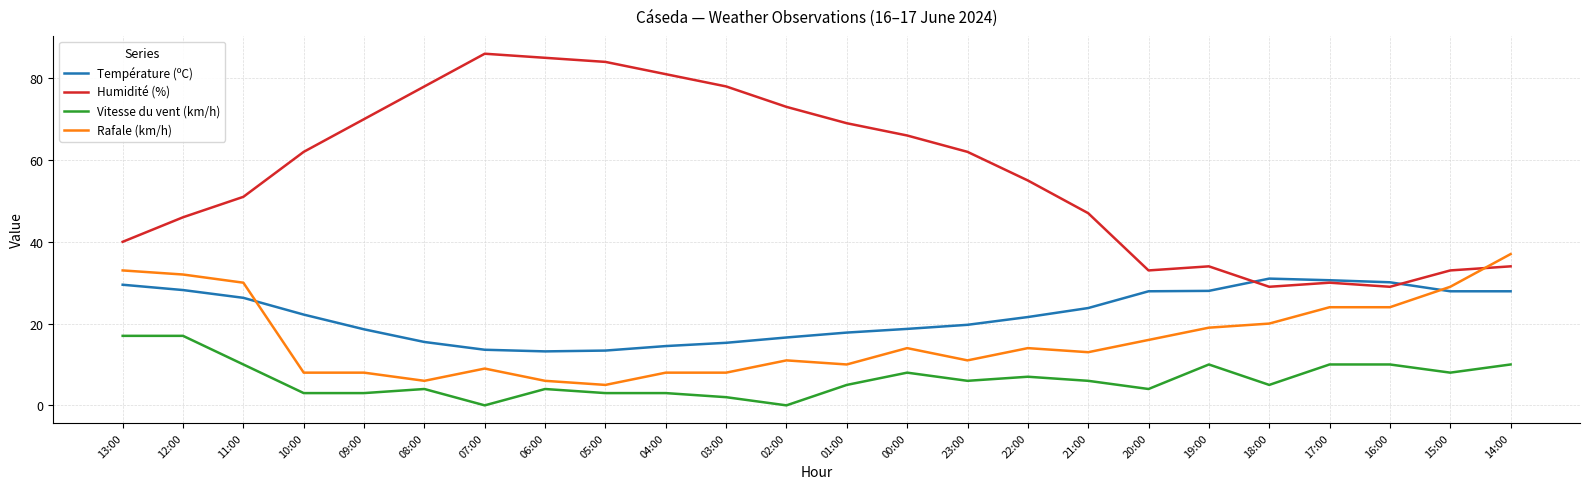

List the series in order of their peak value, lowest first.

Vitesse du vent (km/h), Température (ºC), Rafale (km/h), Humidité (%)